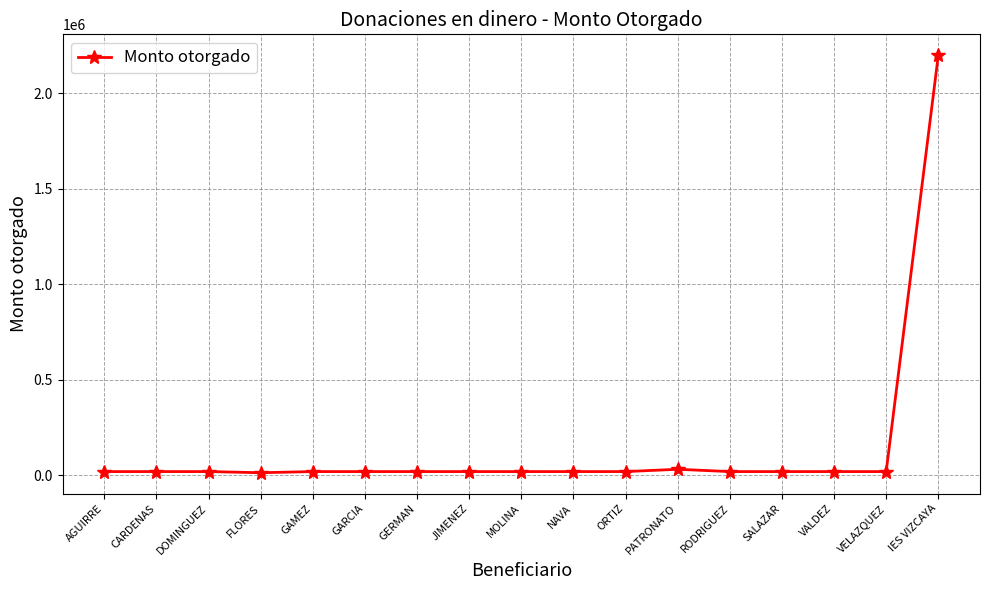

What is the sum of all values?

2493300